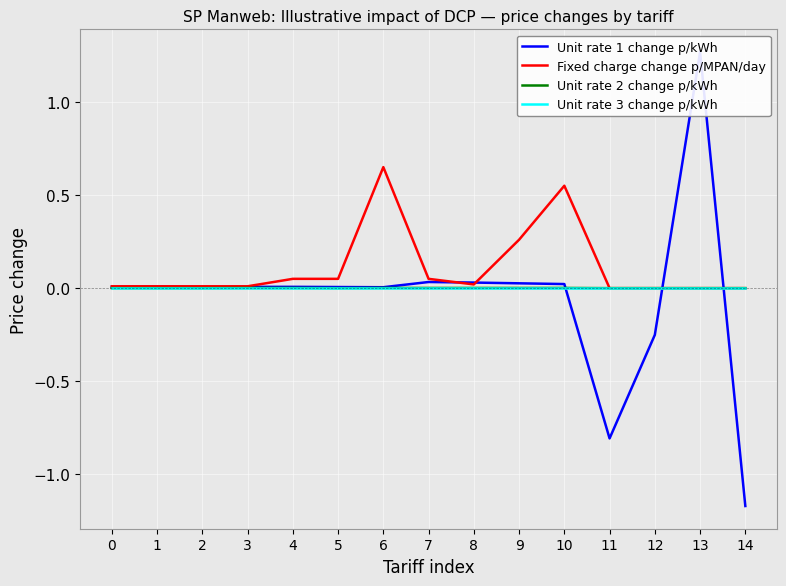

Which series has the largest total across all categories?

Fixed charge change p/MPAN/day